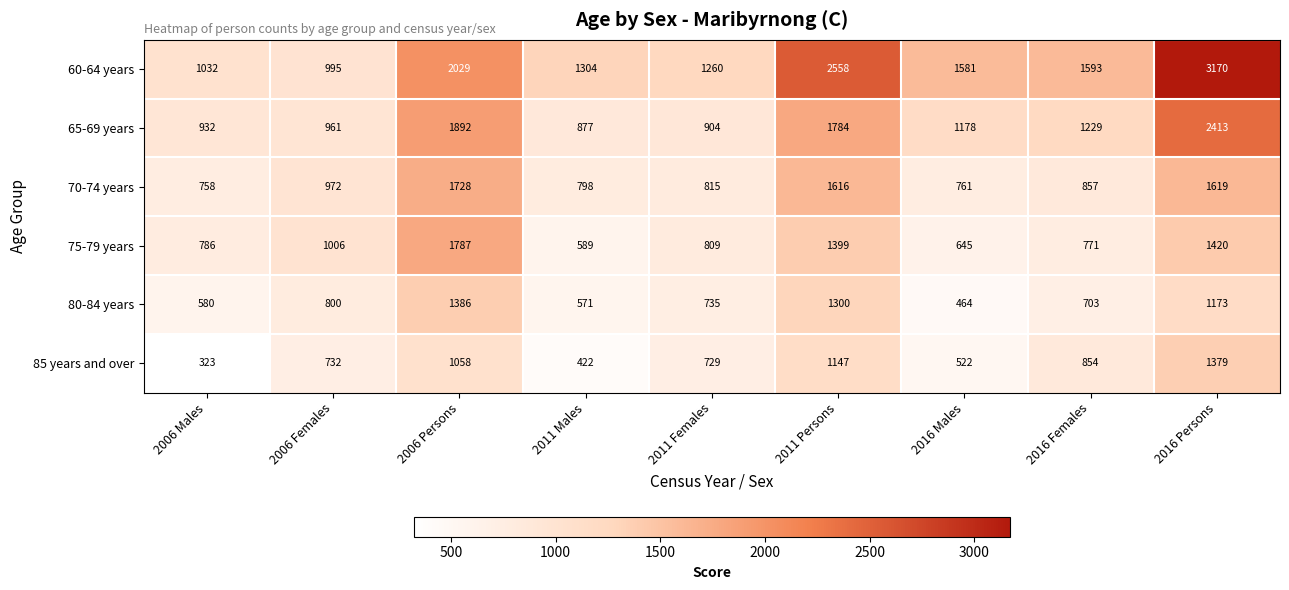

What is the spread (max minus min) of values at 2016 Males?

1117